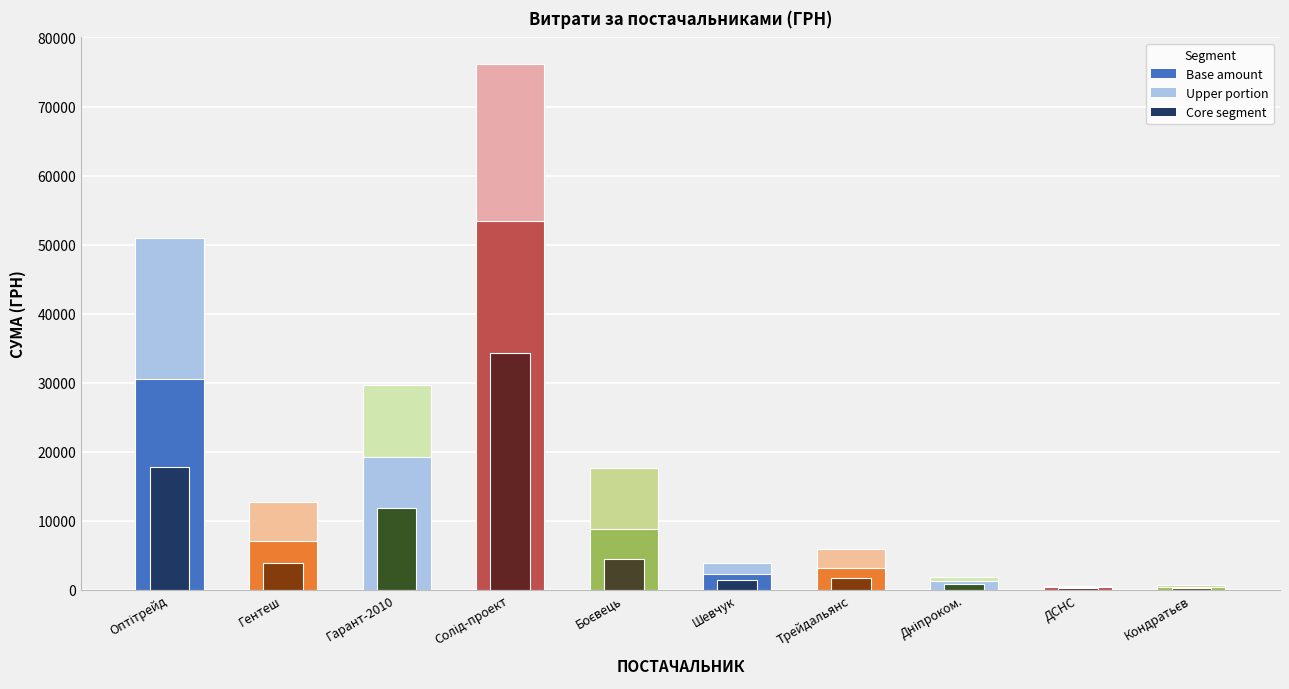

Rank the categories by value from lowest to highest.

ДСНС, Кондратьєв, Дніпроком., Шевчук, Трейдальянс, Гентеш, Боєвець, Гарант-2010, Оптітрейд, Солід-проект